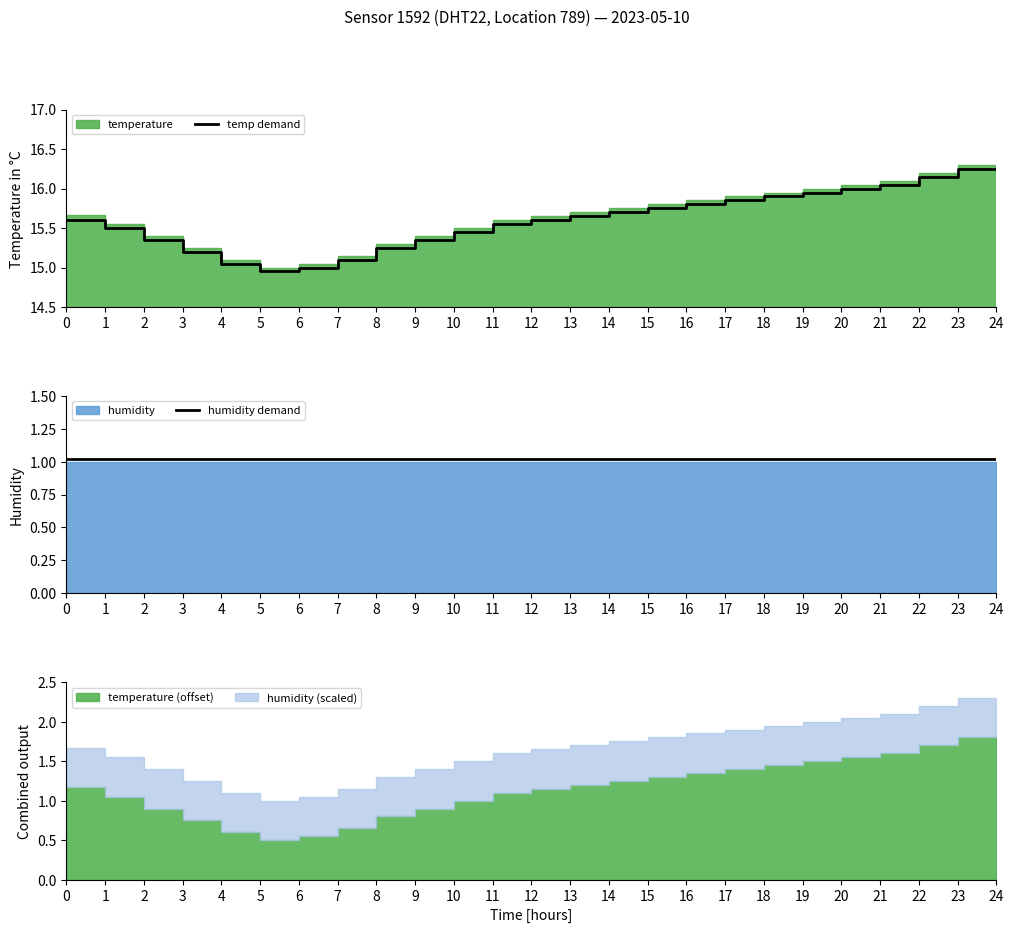

Is the value of humidity demand at 18 greater than the value of temp demand at 7?

No